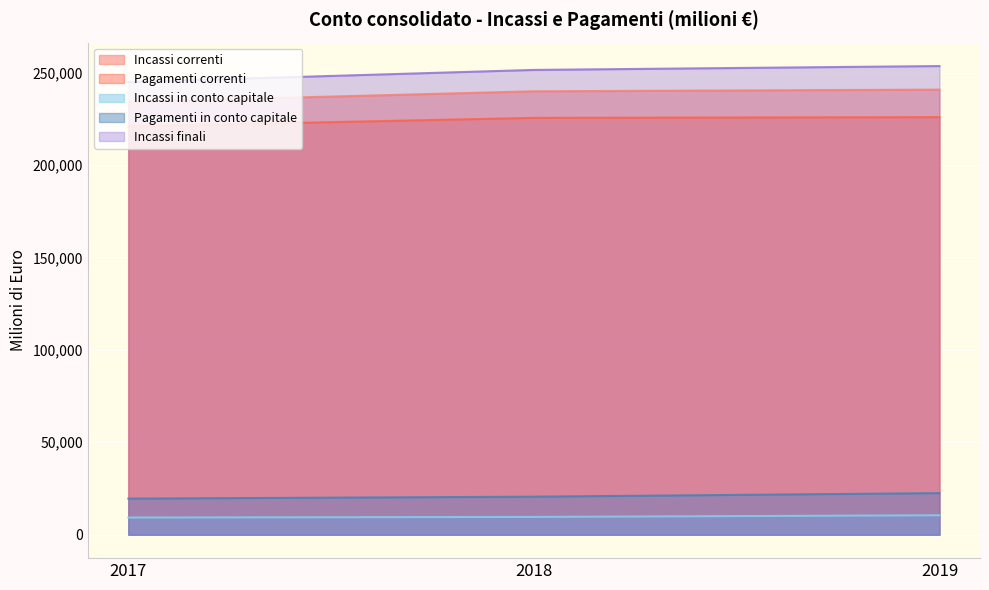

The Incassi finali series shows 251404 at 2018. True or false?

True